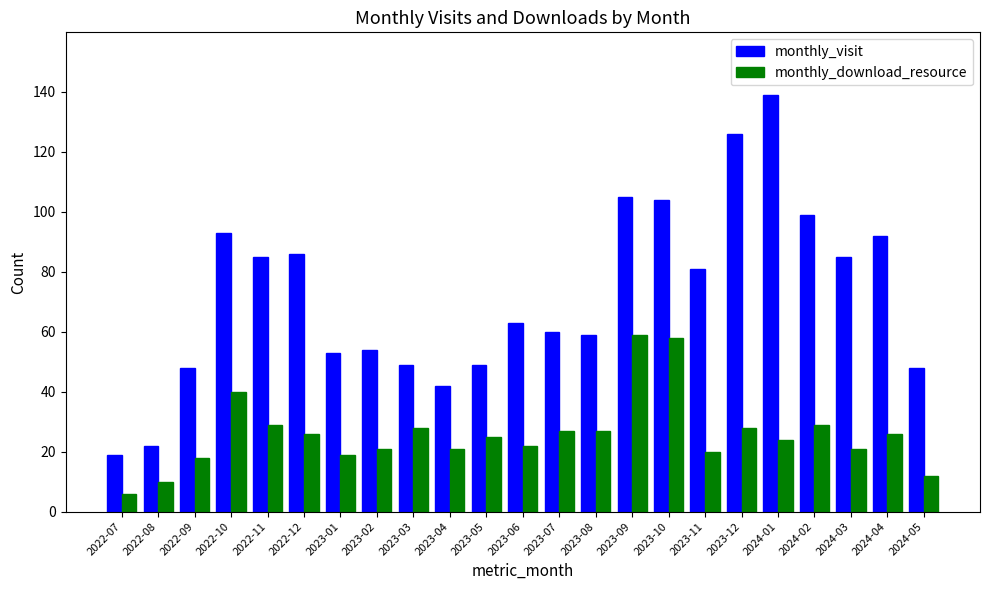

Count the number of categories in the chart.

23